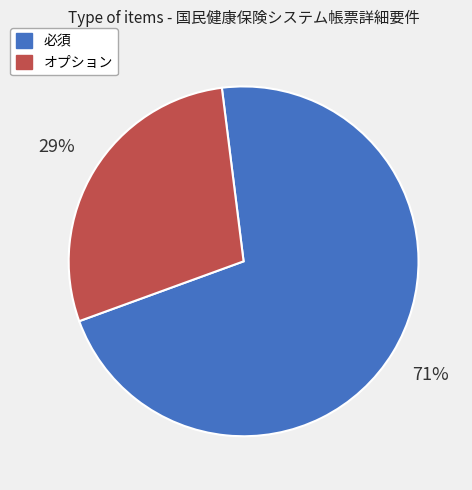

To the nearest percent, what portion does 必須 represent?

71%